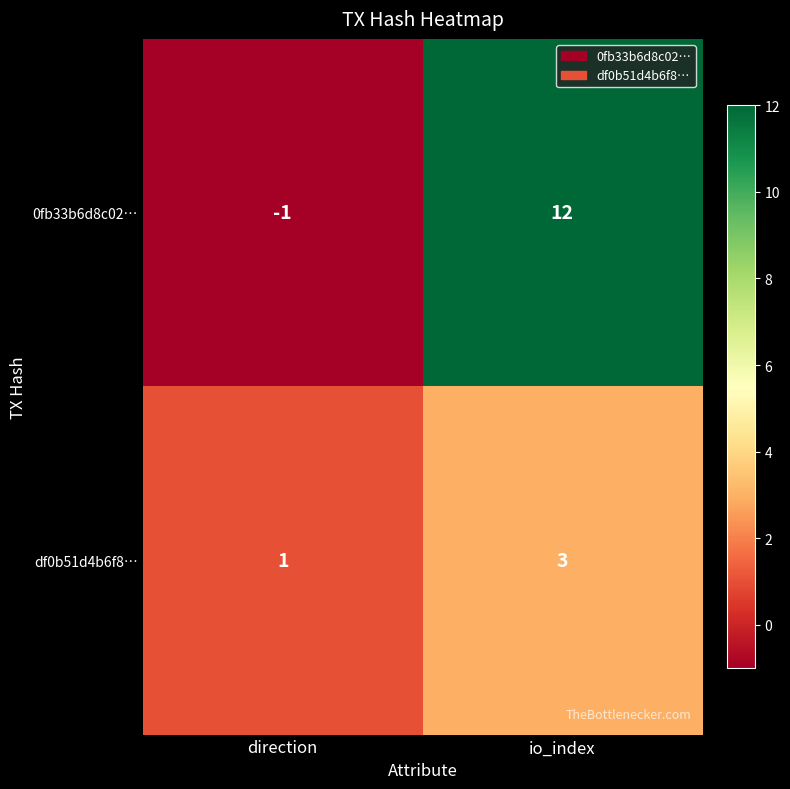

Which series has the widest spread of values?

0fb33b6d8c02…